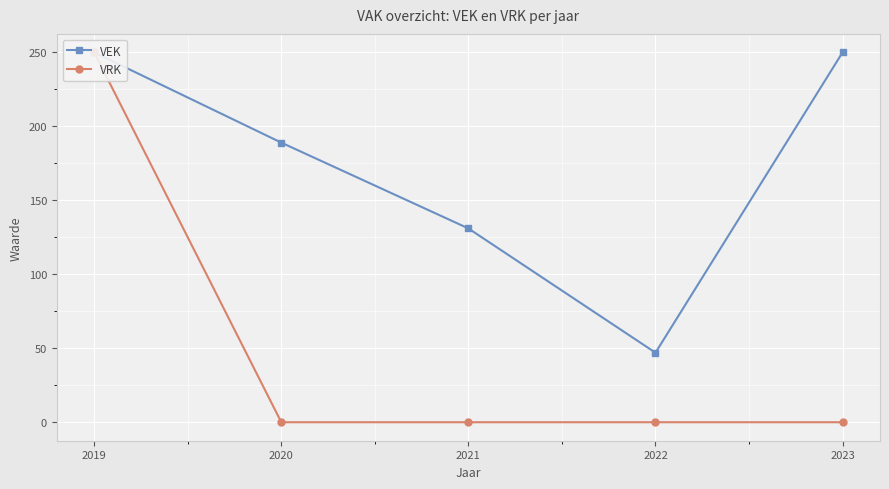

The value of VEK at 2021 is 131. True or false?

True